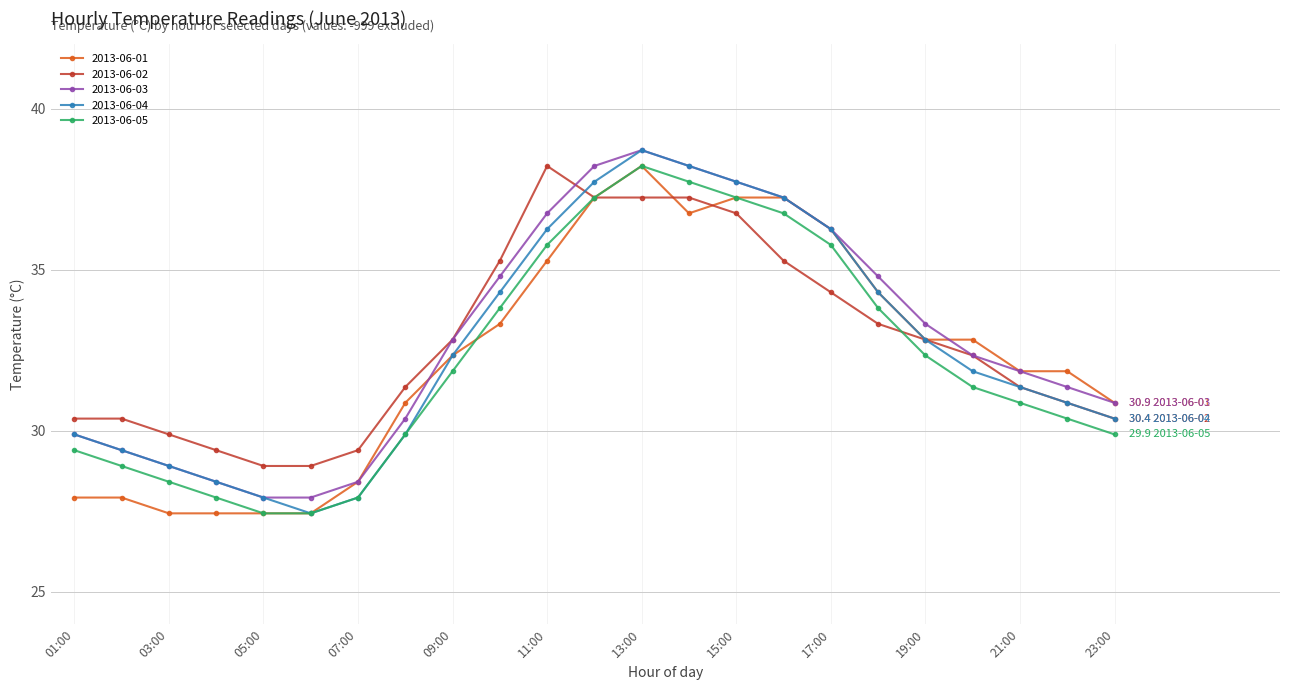

What is the minimum value shown in the chart?

27.4